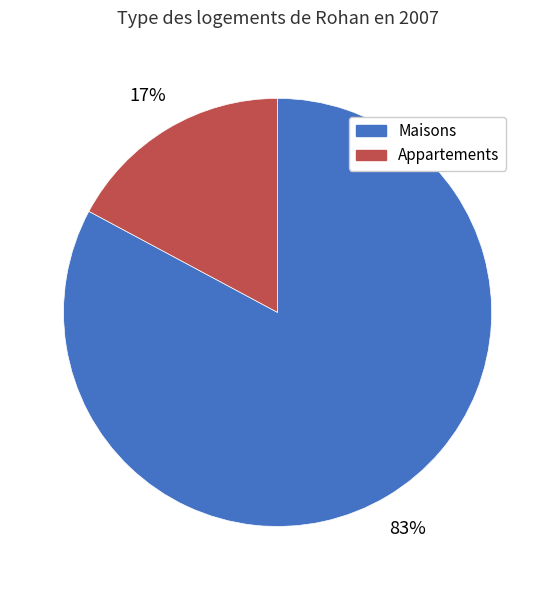

Count the number of slices in the pie.

2